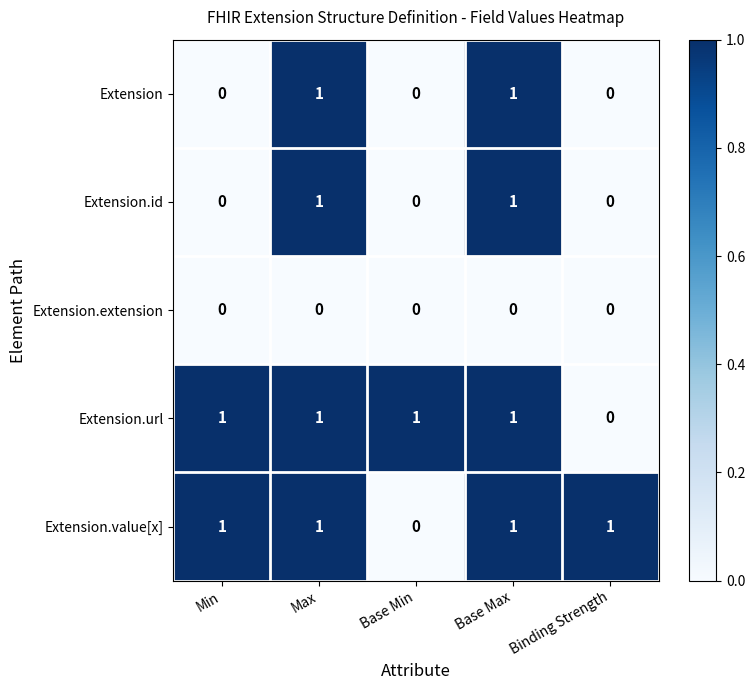

Where is Extension.url nearest to the value 0?

Binding Strength